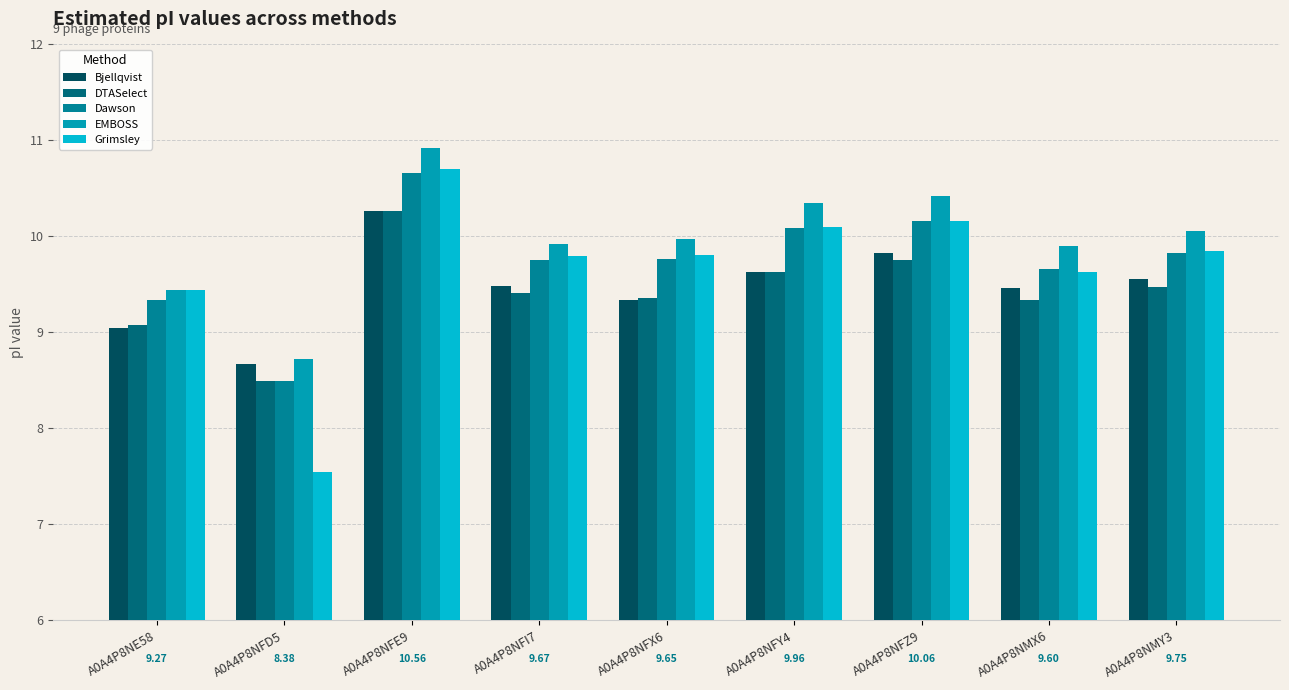

What is the minimum value shown in the chart?

7.5